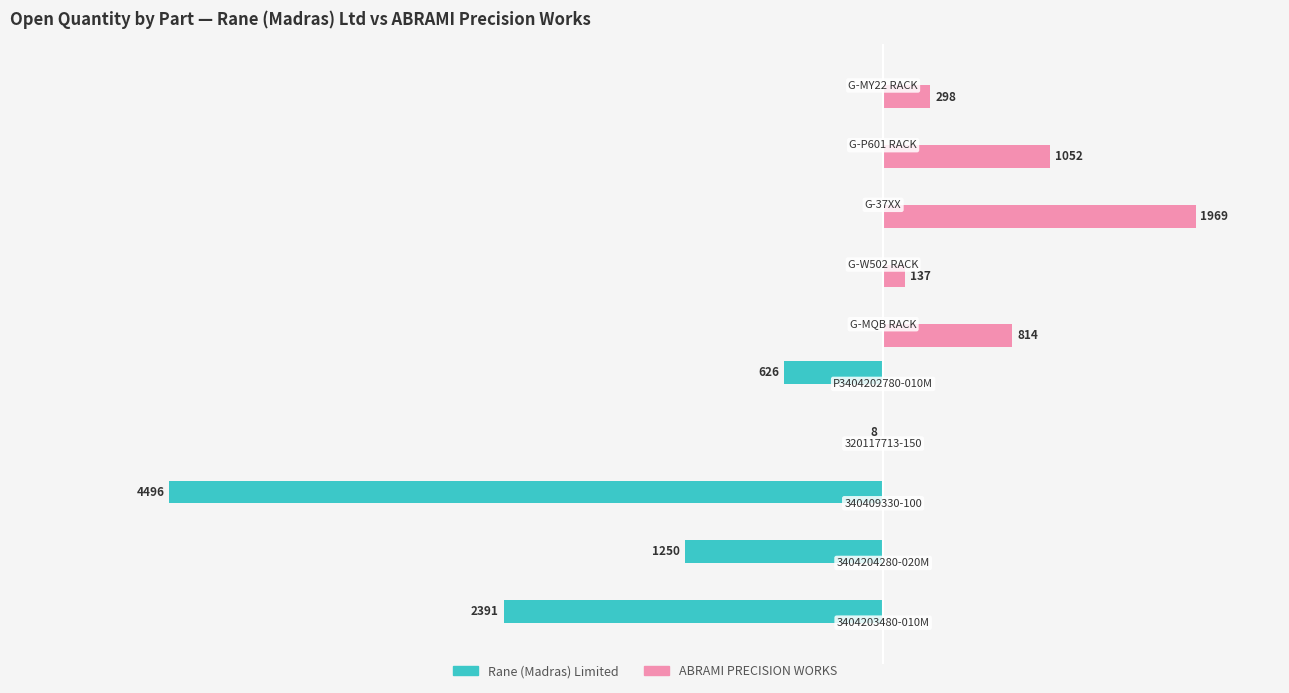

Which series has the largest total across all categories?

ABRAMI PRECISION WORKS